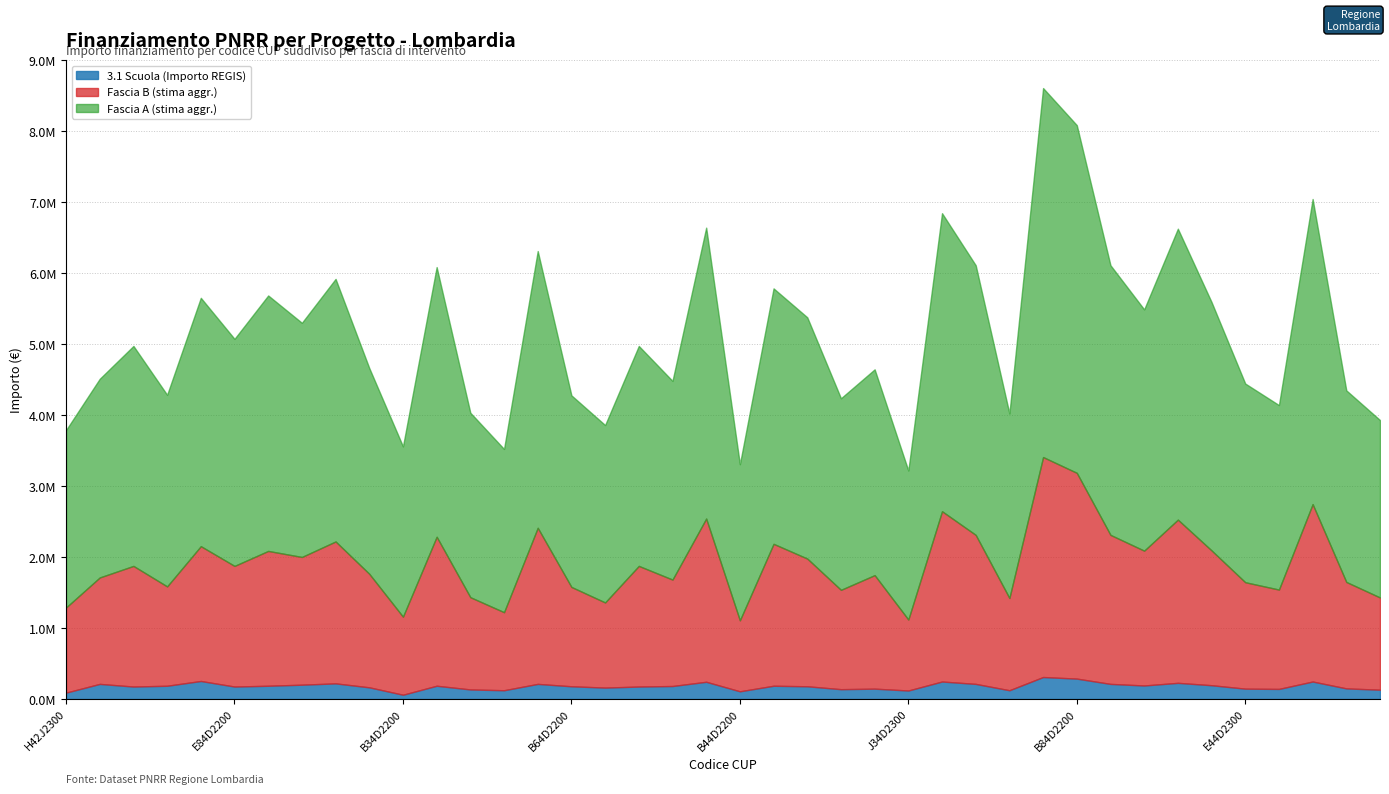

How many points are higher than both their immediate neighbors (excluding endpoints)?

12